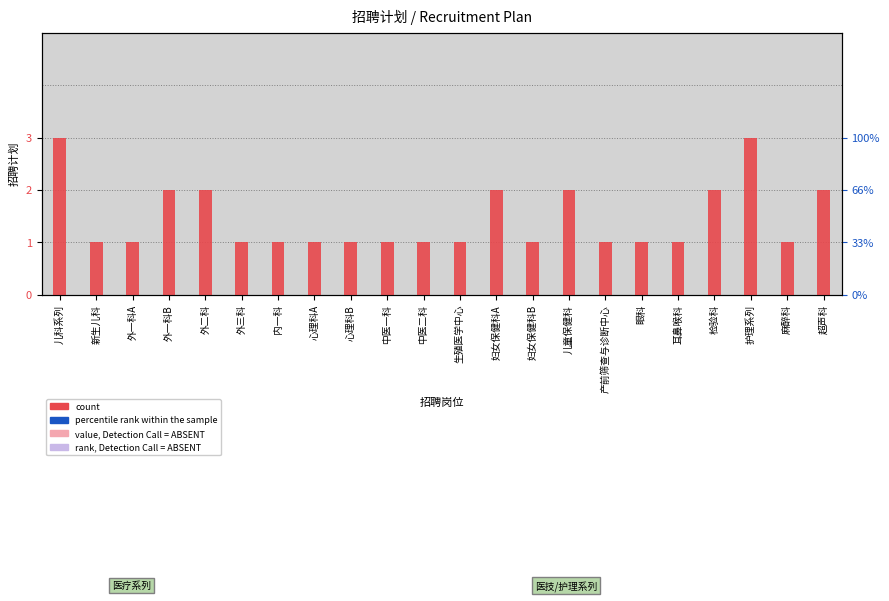

Rank the categories by value from highest to lowest.

儿科系列, 护理系列, 外一科B, 外二科, 妇女保健科A, 儿童保健科, 检验科, 超声科, 新生儿科, 外一科A, 外三科, 内一科, 心理科A, 心理科B, 中医一科, 中医二科, 生殖医学中心, 妇女保健科B, 产前筛查与诊断中心, 眼科, 耳鼻喉科, 麻醉科